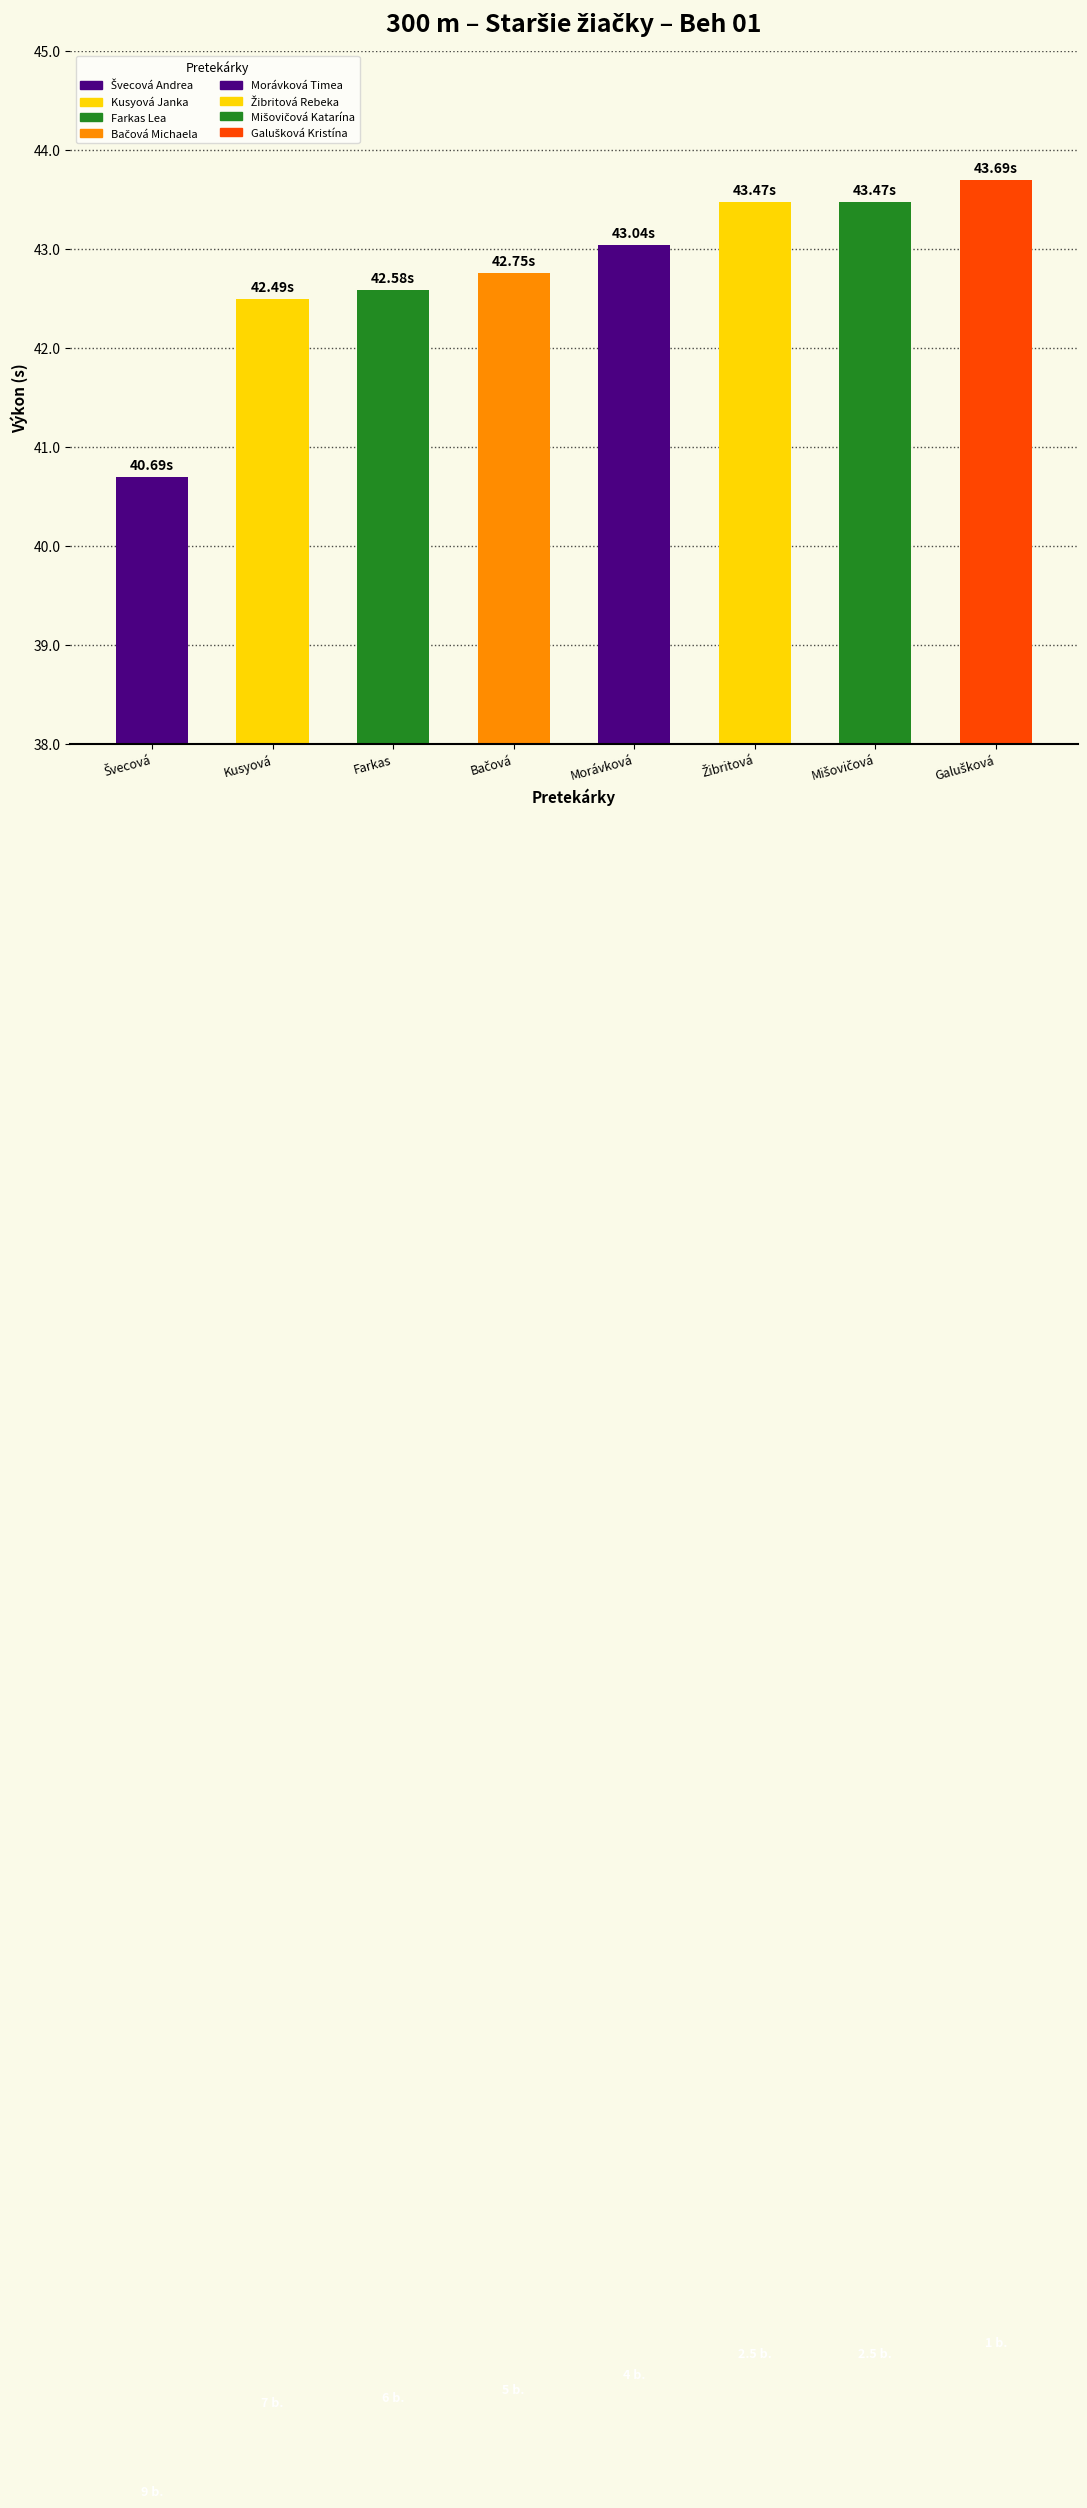

What is the label of the 5th bar from the left?

Morávková